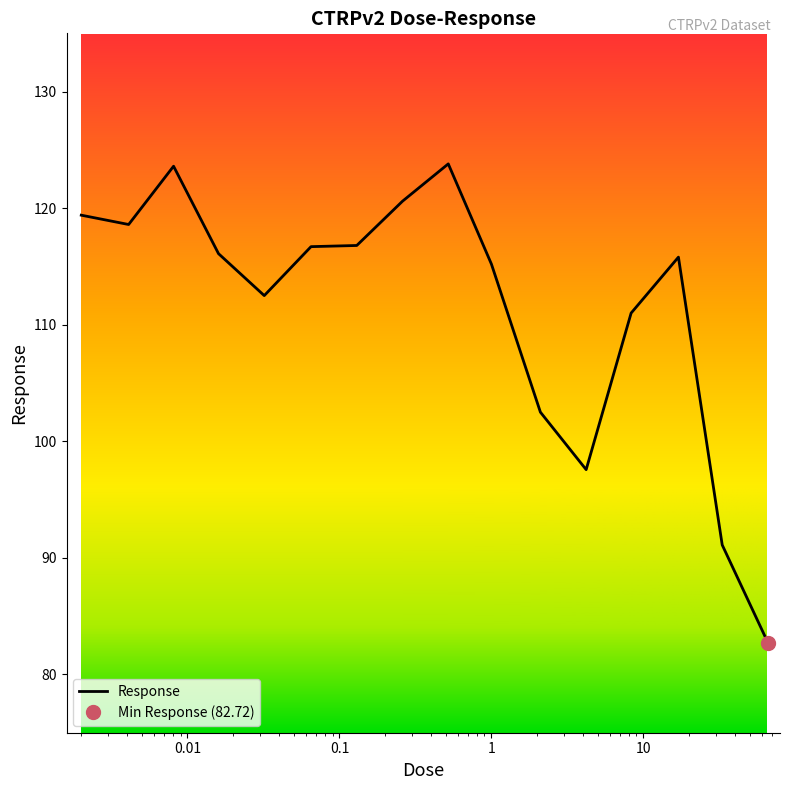

What is the highest value of the Response series?

123.8